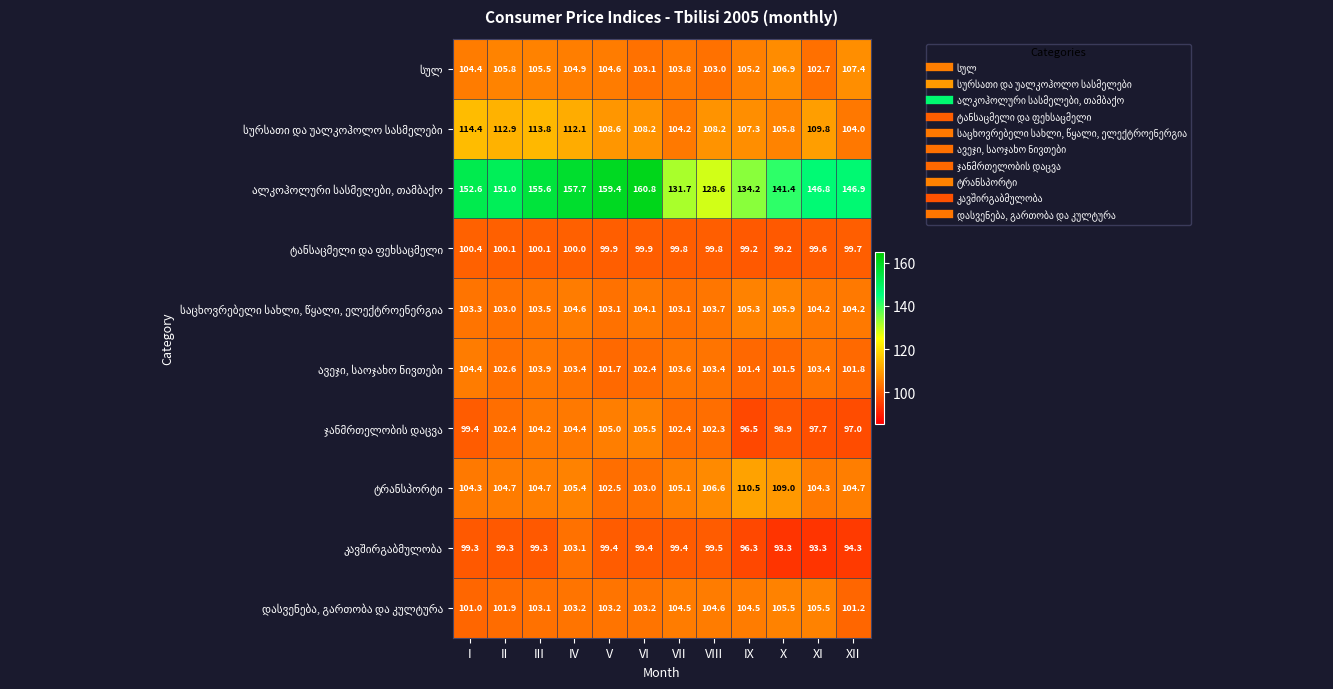

At how many categories does at least one series exceed 140?

9